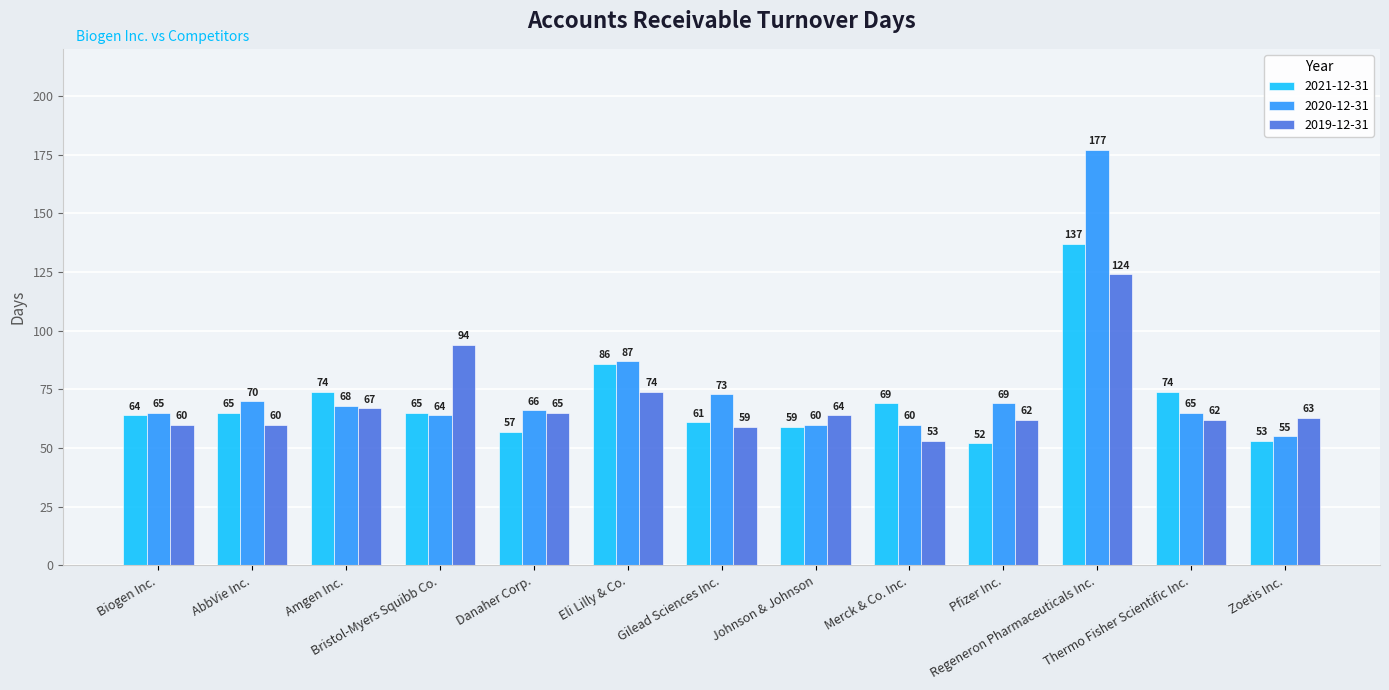

What is the value of the 2020-12-31 bar at the 6th from the left?

87